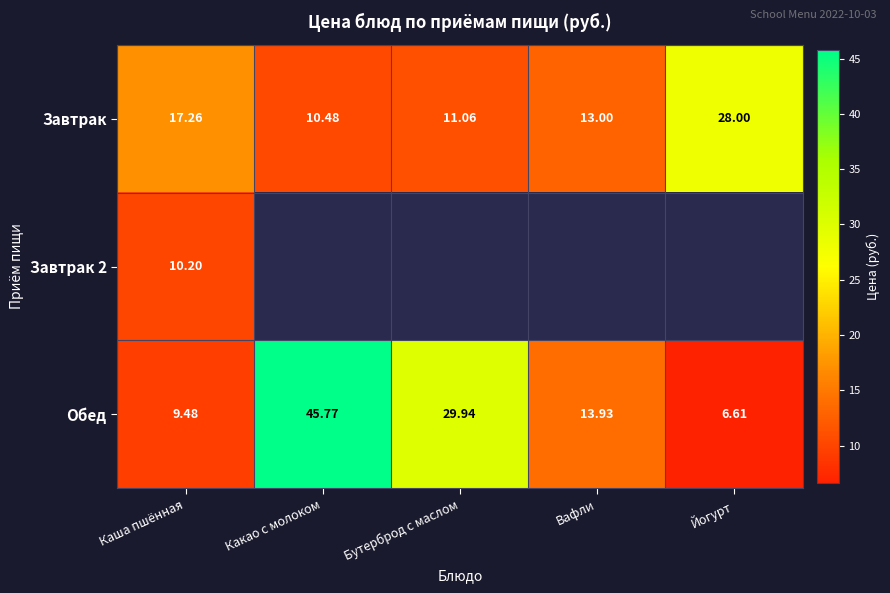

What is the difference between the second highest and second lowest values in the Обед series?

20.5